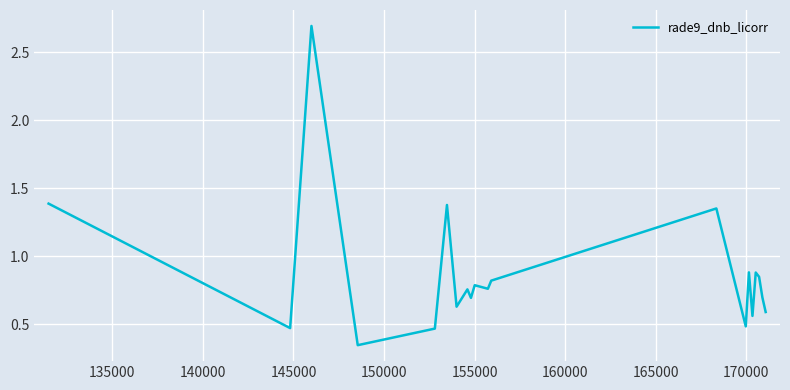

What is the greatest value displayed?

2.7